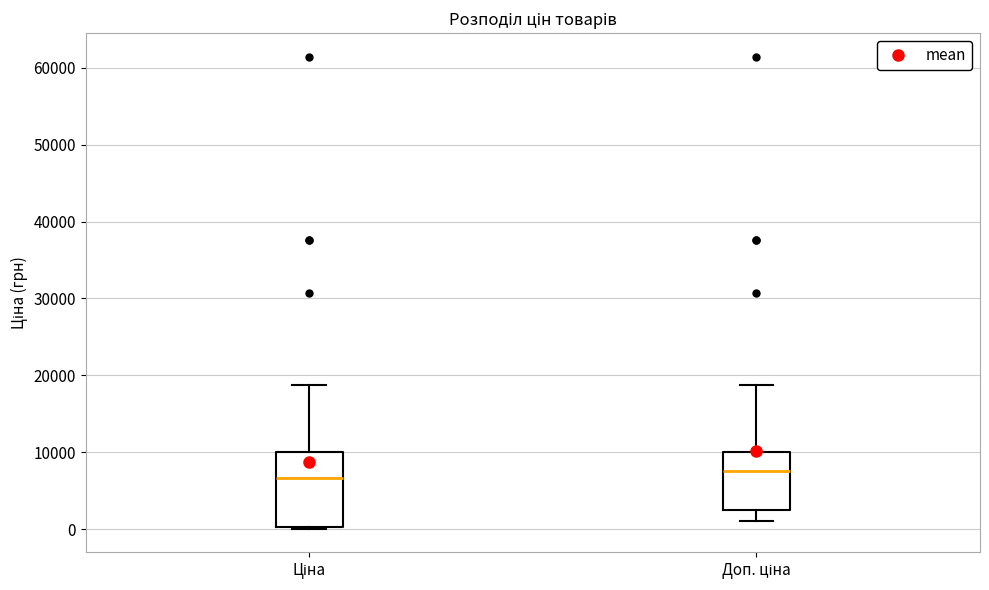

Where does the upper whisker of the box for Ціна end on the y-axis? The values are not printed on the chart, so give them approximately, as read against the axis.

19000